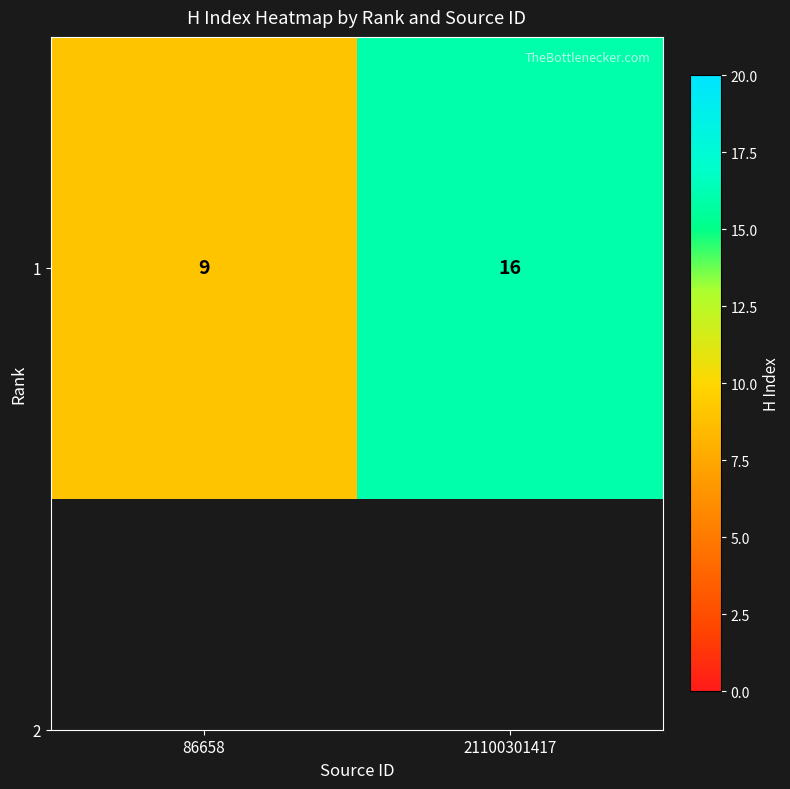

What is the ratio of the value at 86658 to the value at 21100301417?

0.6